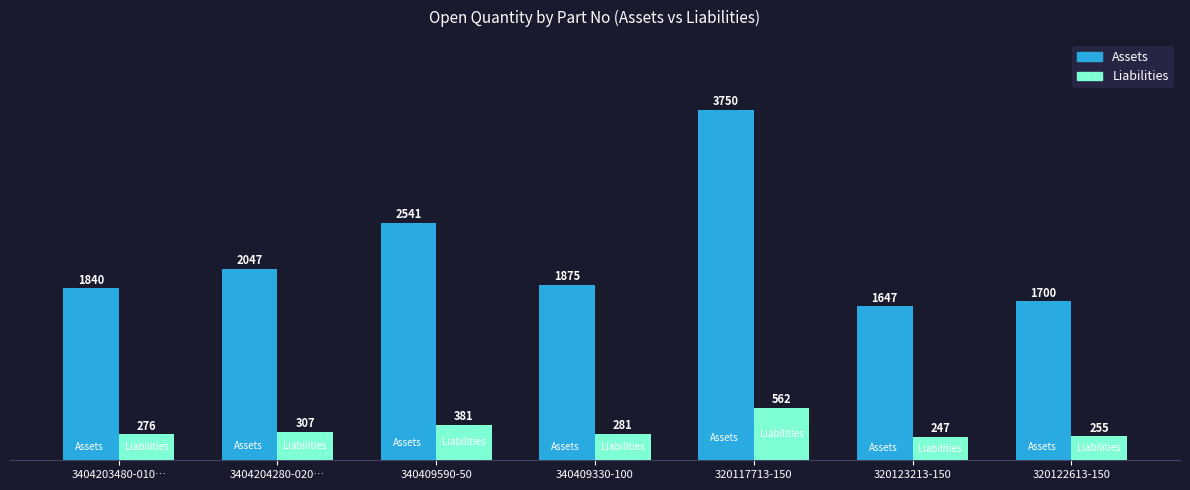

How many bars are there in each group?

2